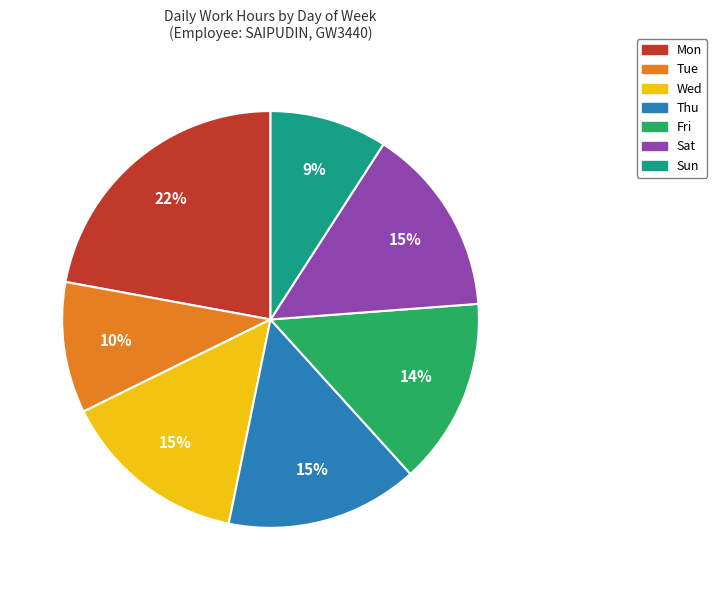

Which slice is the smallest?

Sun